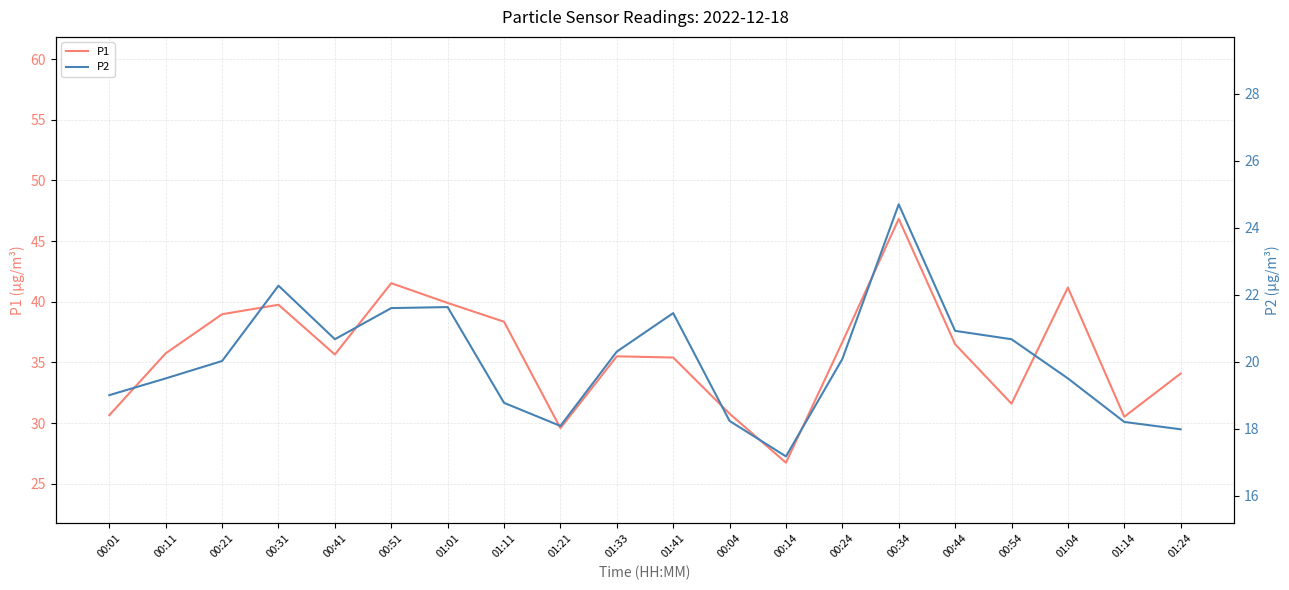

What is the difference between the P1 values at 00:51 and 01:33?

6.0